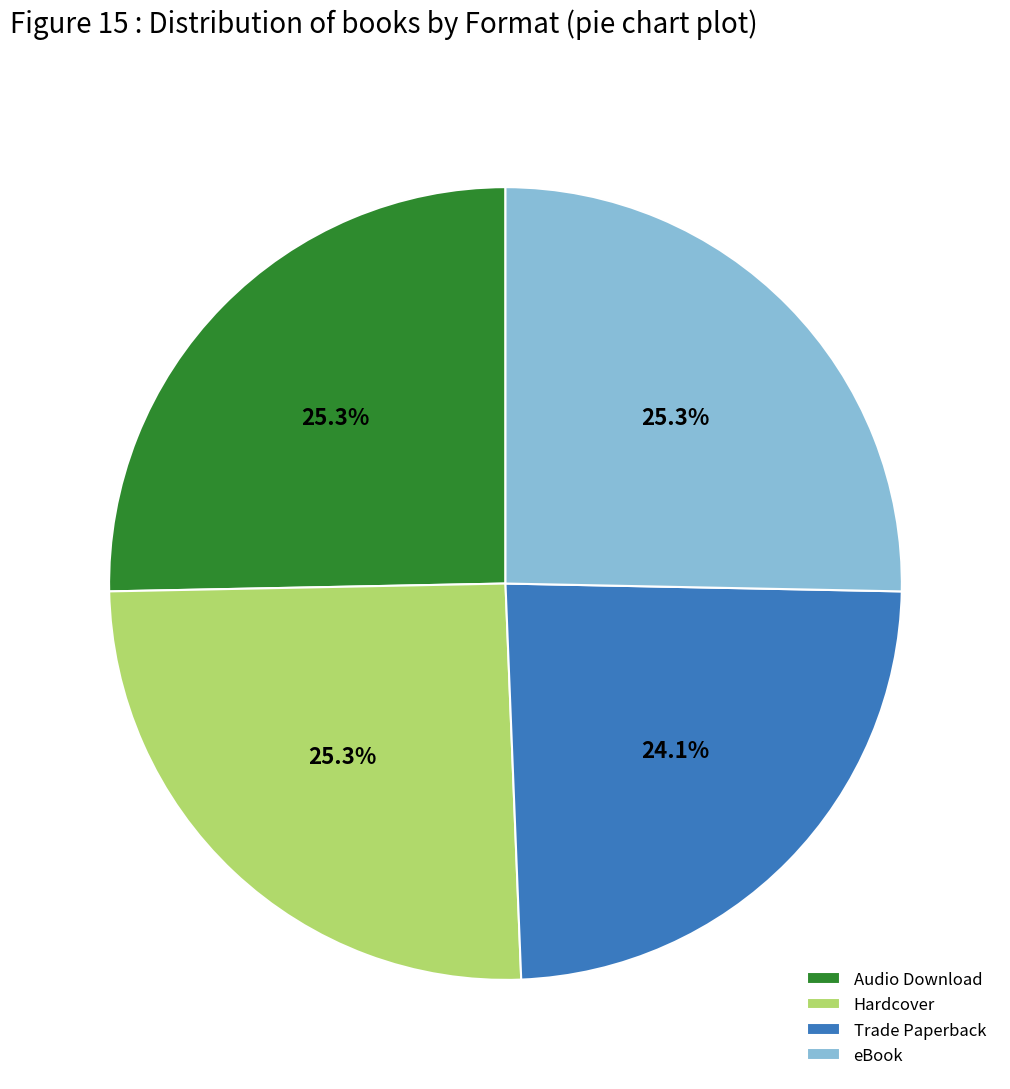

Combined, do eBook and Trade Paperback account for over 50%?

No